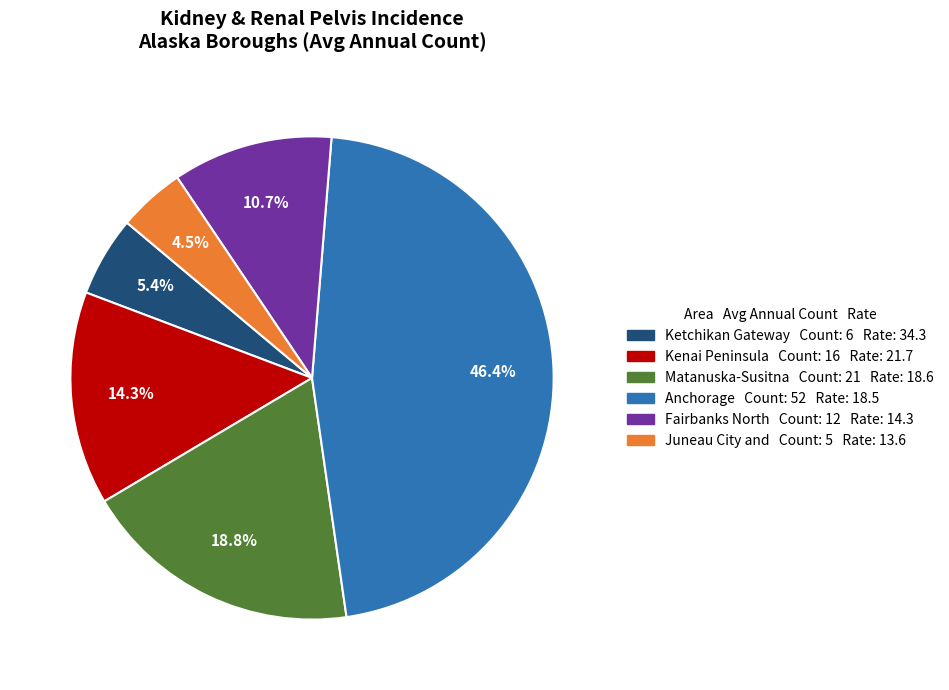

Is there any slice that represents more than half of the pie?

No